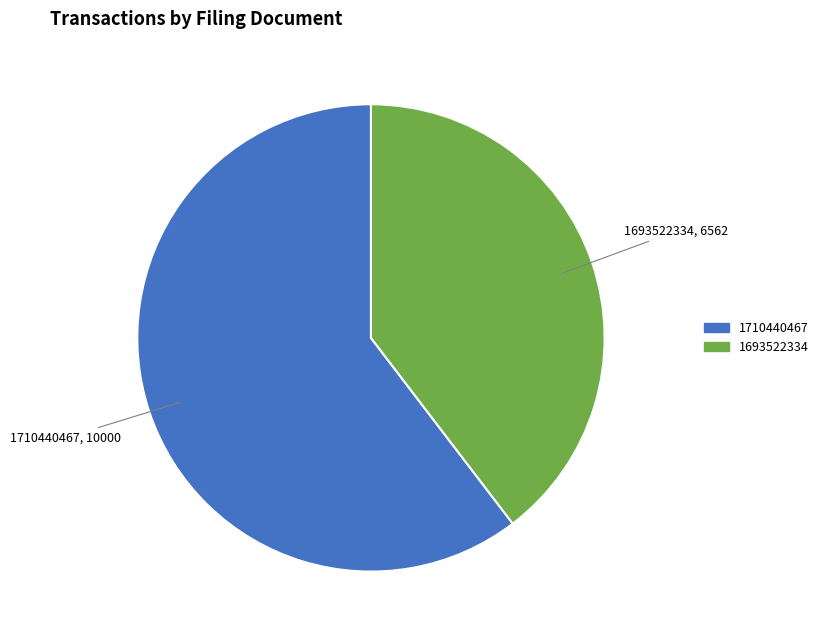

Is there a majority slice in this chart?

Yes